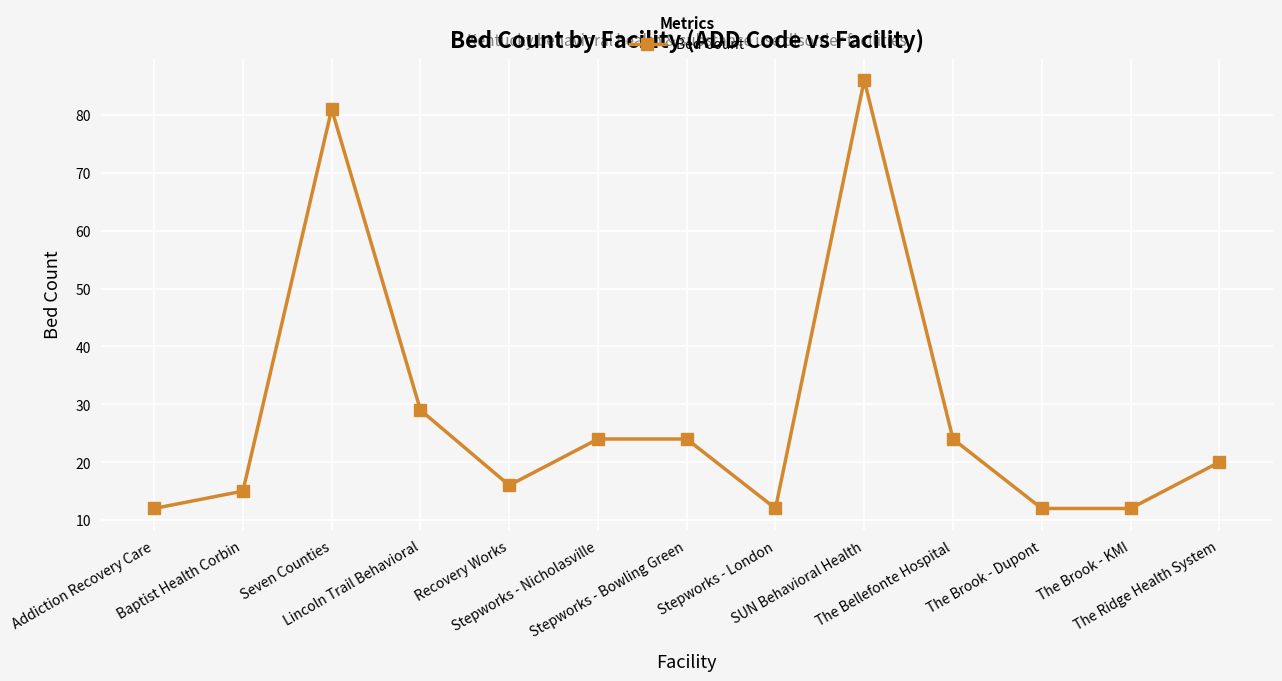

True or false: there are more than 1 points higher than both neighbors.

True